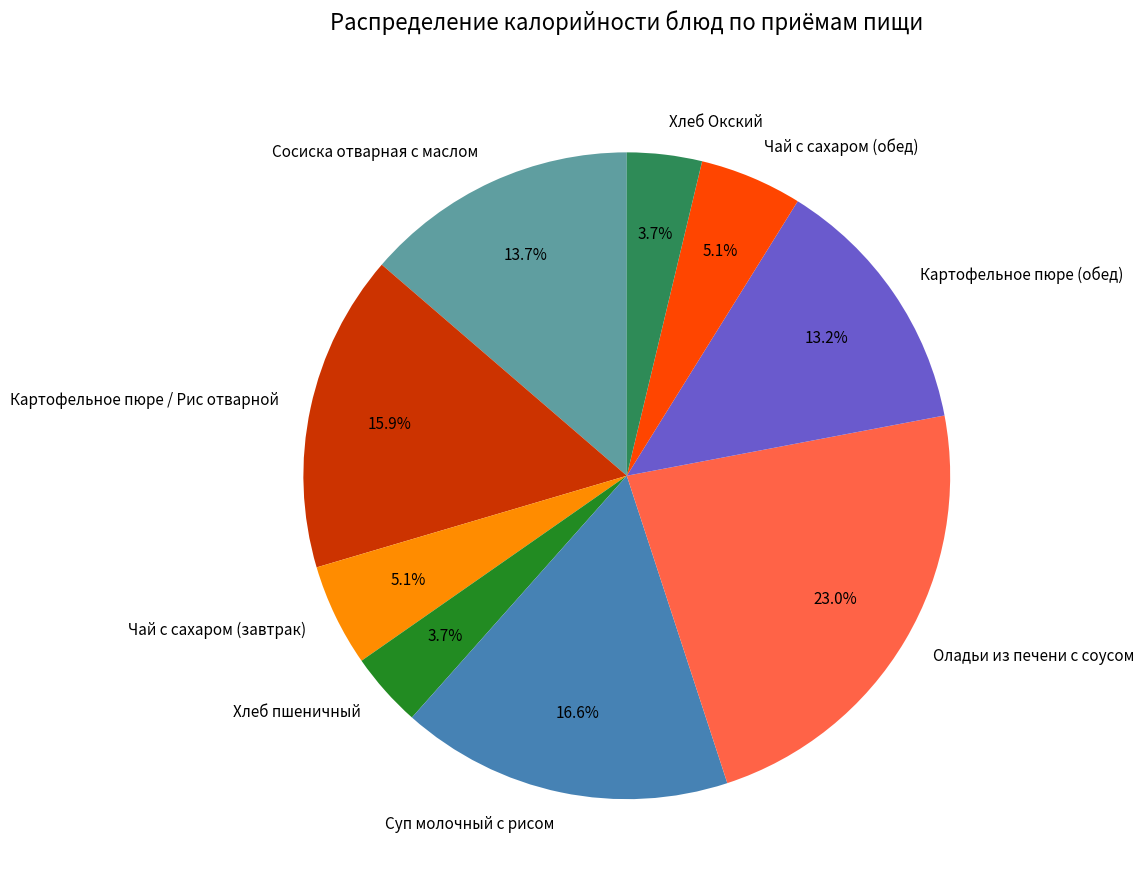

To the nearest percent, what is the difference between the largest and smallest slice percentages?

19%